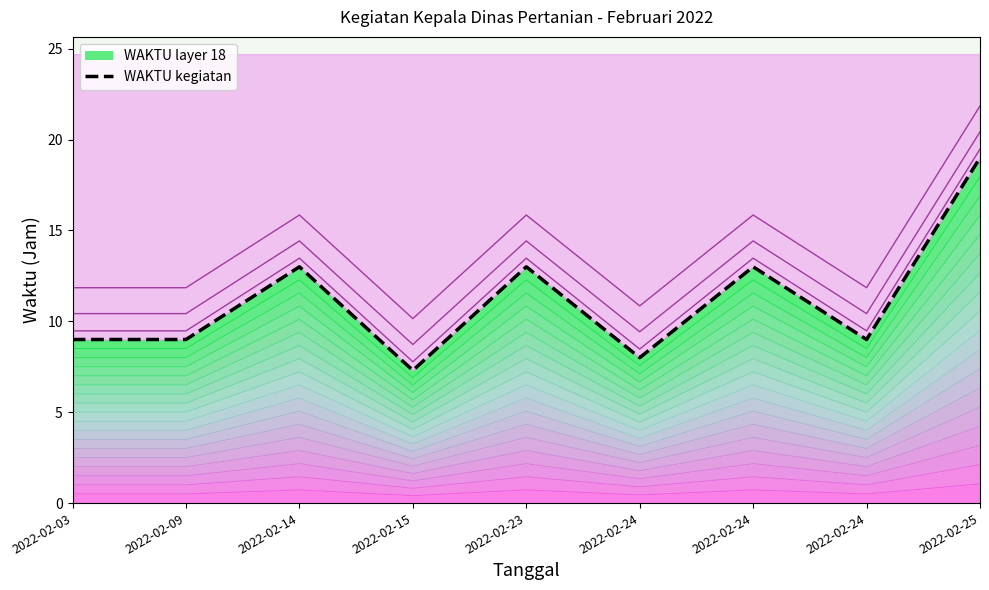

At which category does the data reach its first local valley?

2022-02-15